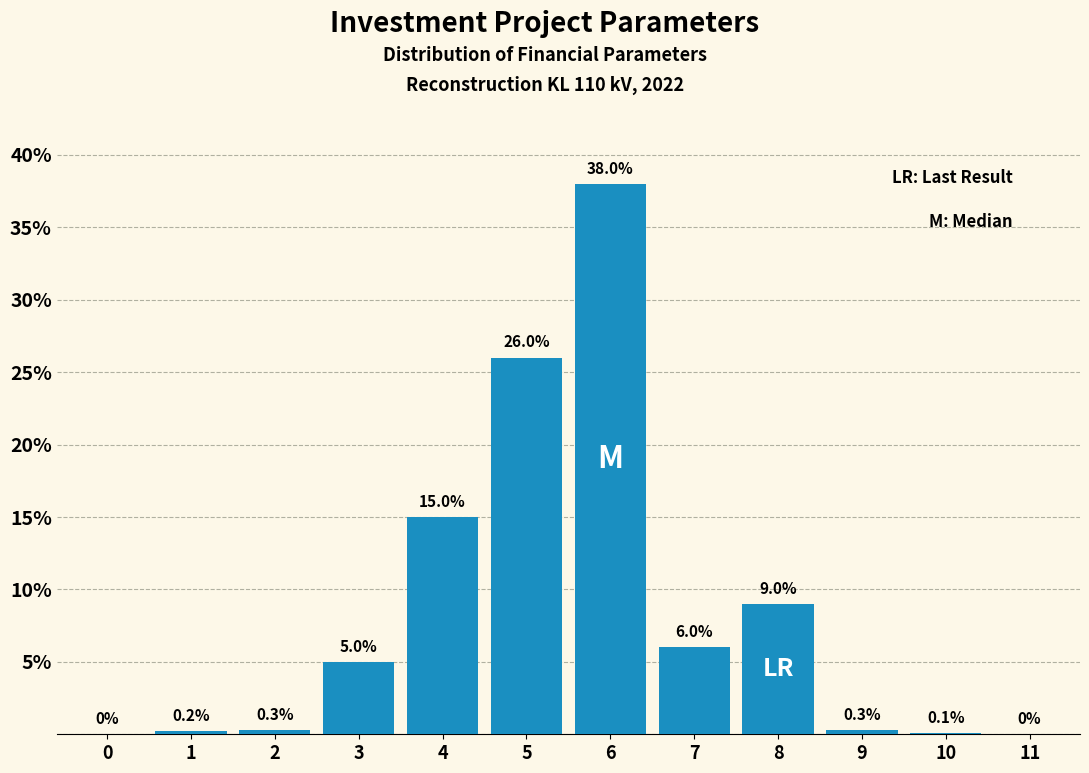

Reading left to right, what are all the values shown in this chart?

0=0.0	1=0.2	2=0.3	3=5.0	4=15.0	5=26.0	6=38.0	7=6.0	8=9.0	9=0.3	10=0.1	11=0.0